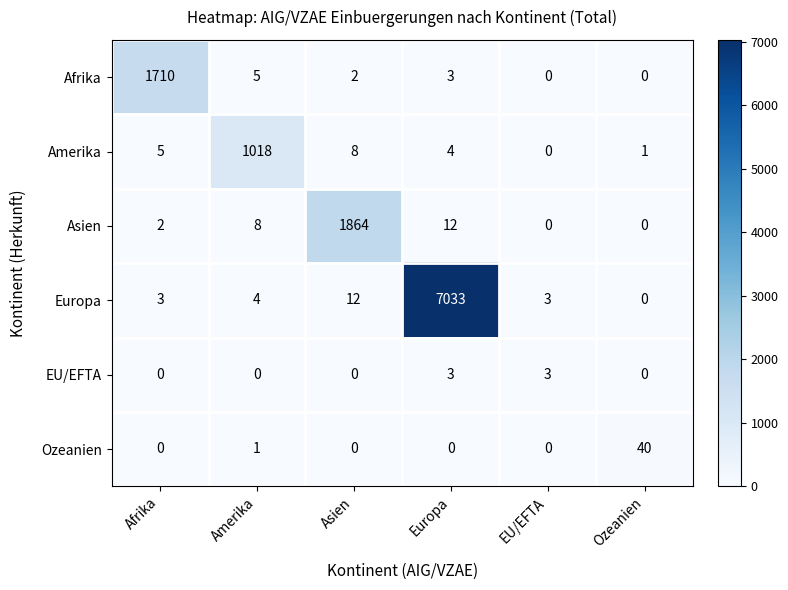

Rank the categories by Amerika value from lowest to highest.

EU/EFTA, Ozeanien, Europa, Afrika, Asien, Amerika